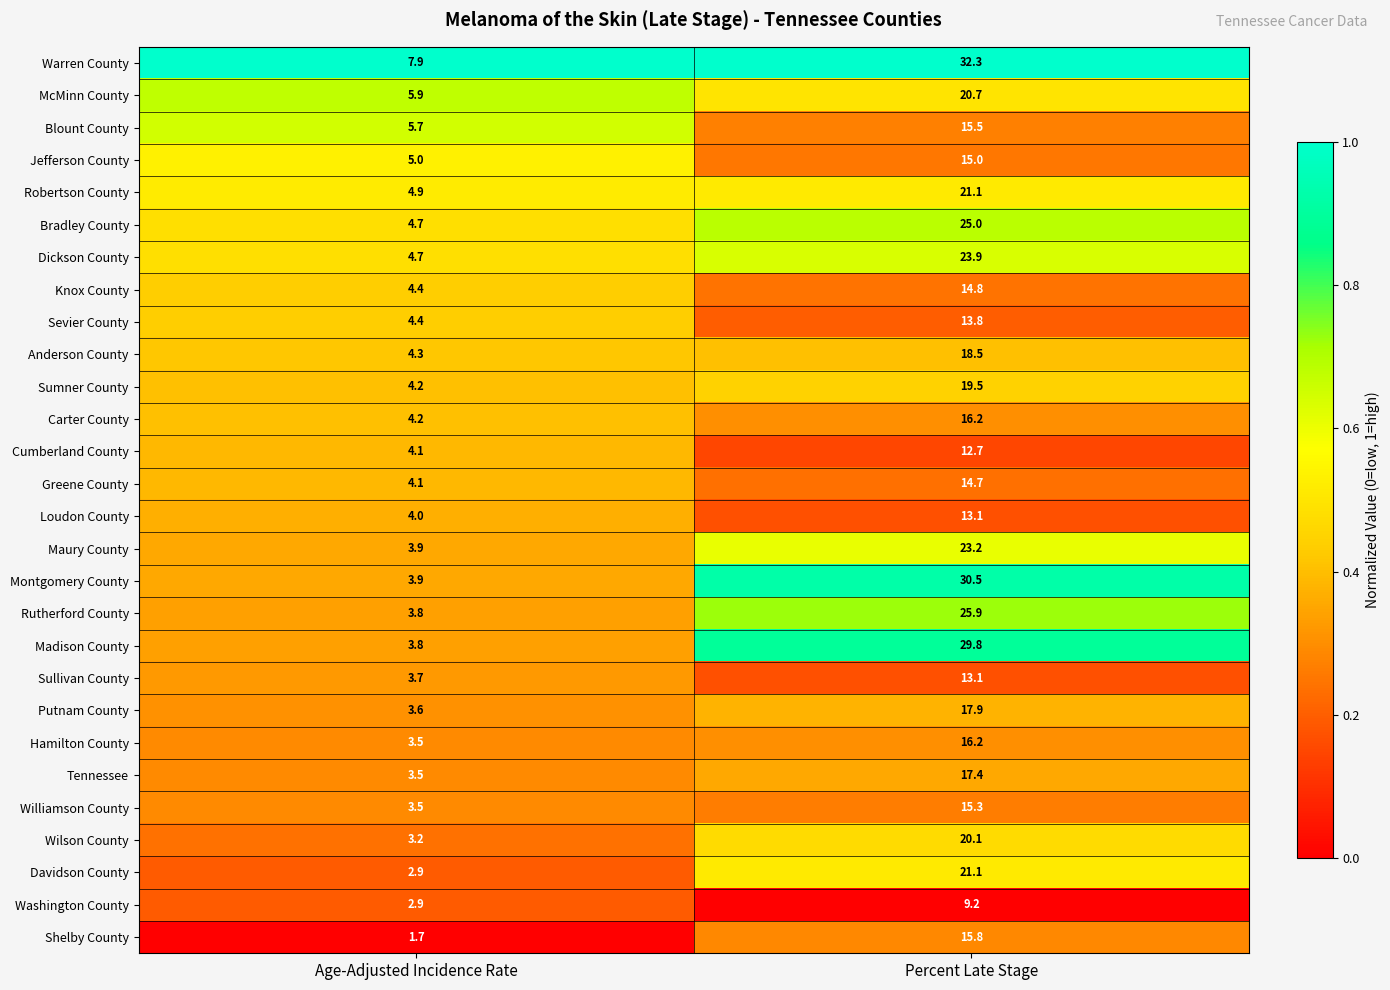

Which series changed the most between Age-Adjusted Incidence Rate and Percent Late Stage?

Montgomery County